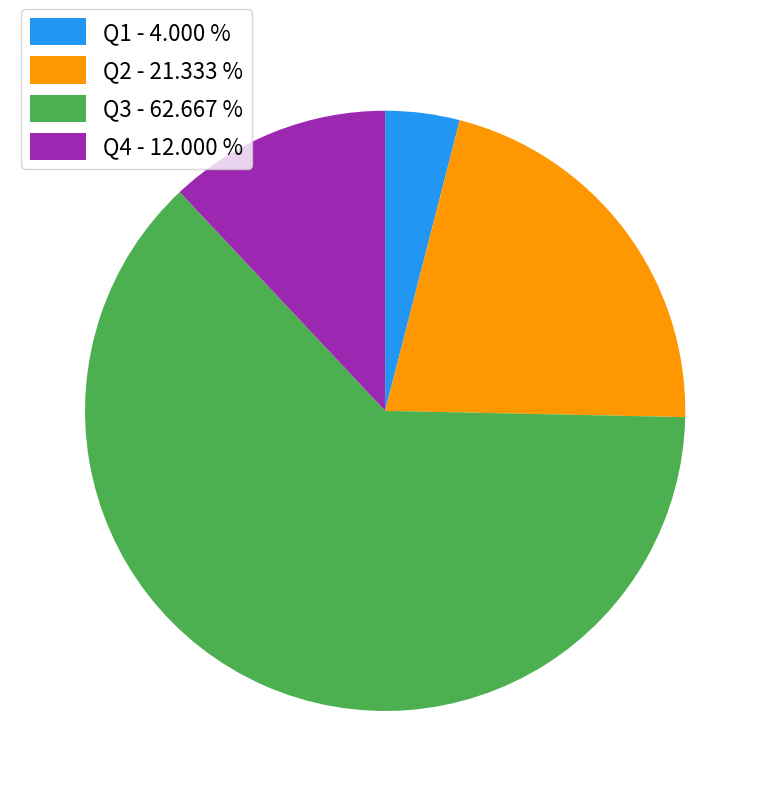

Which has a higher value, Q1 or Q3?

Q3